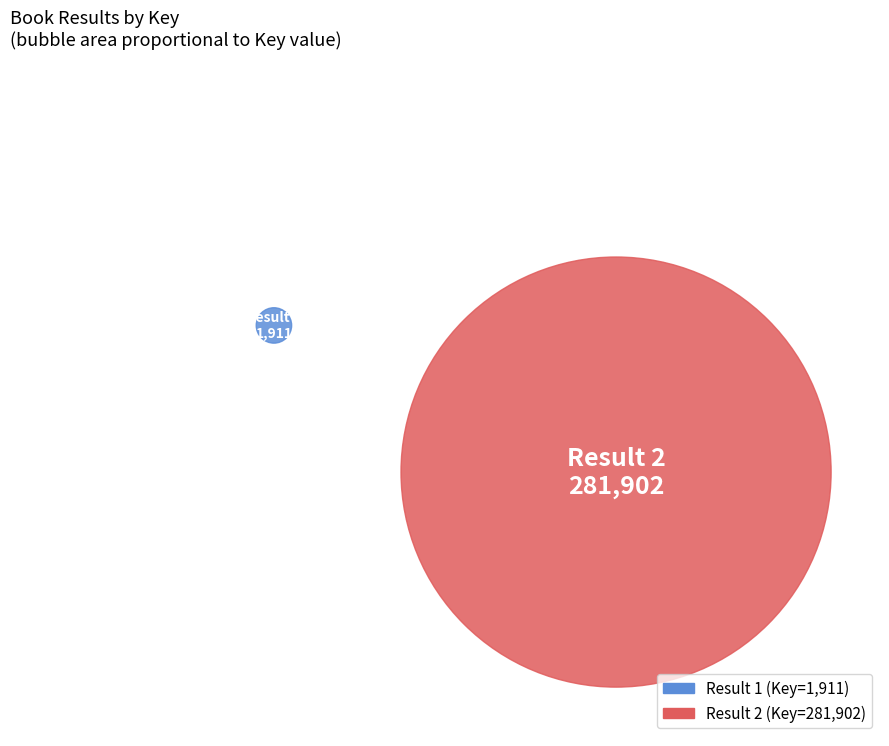

Which category has the smallest portion of the pie?

1